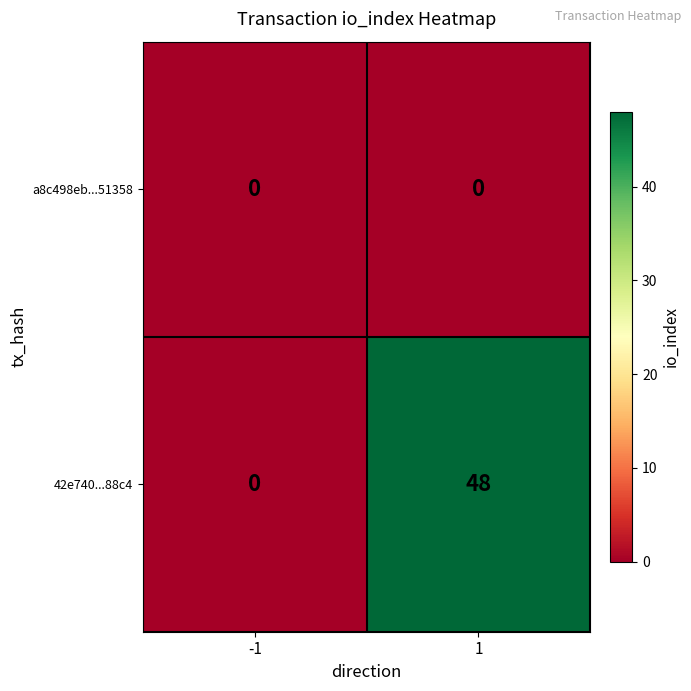

What is the sum of all 42e740...88c4 values?

48